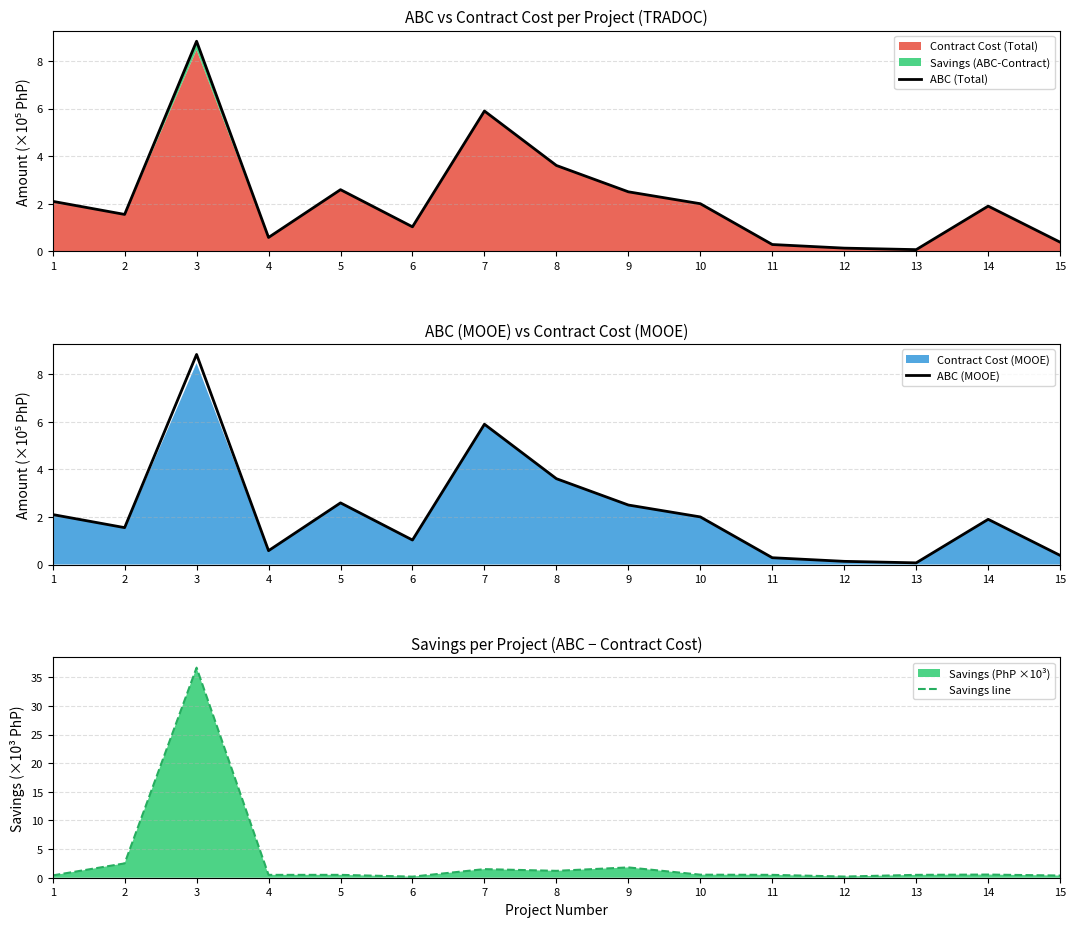

What is the total value across all series at 5?

5.7